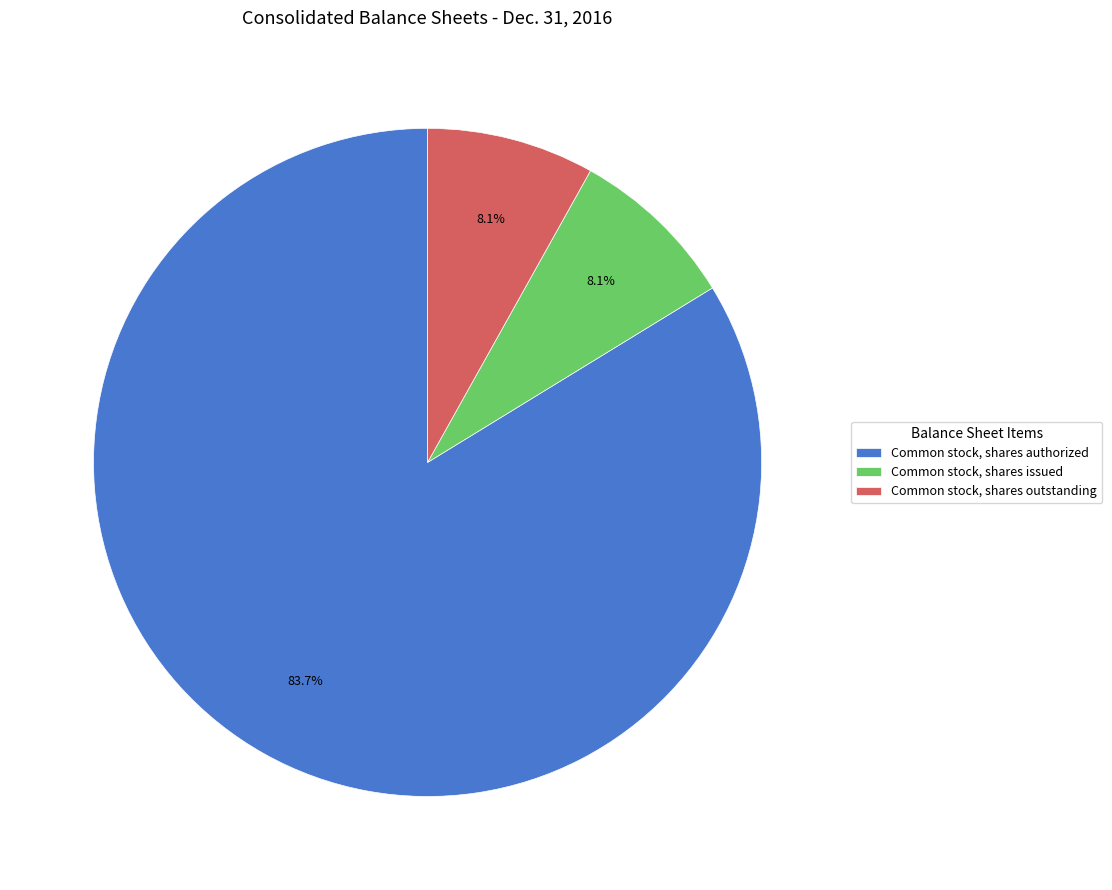

Does Common stock, shares outstanding represent more than half of the total?

No